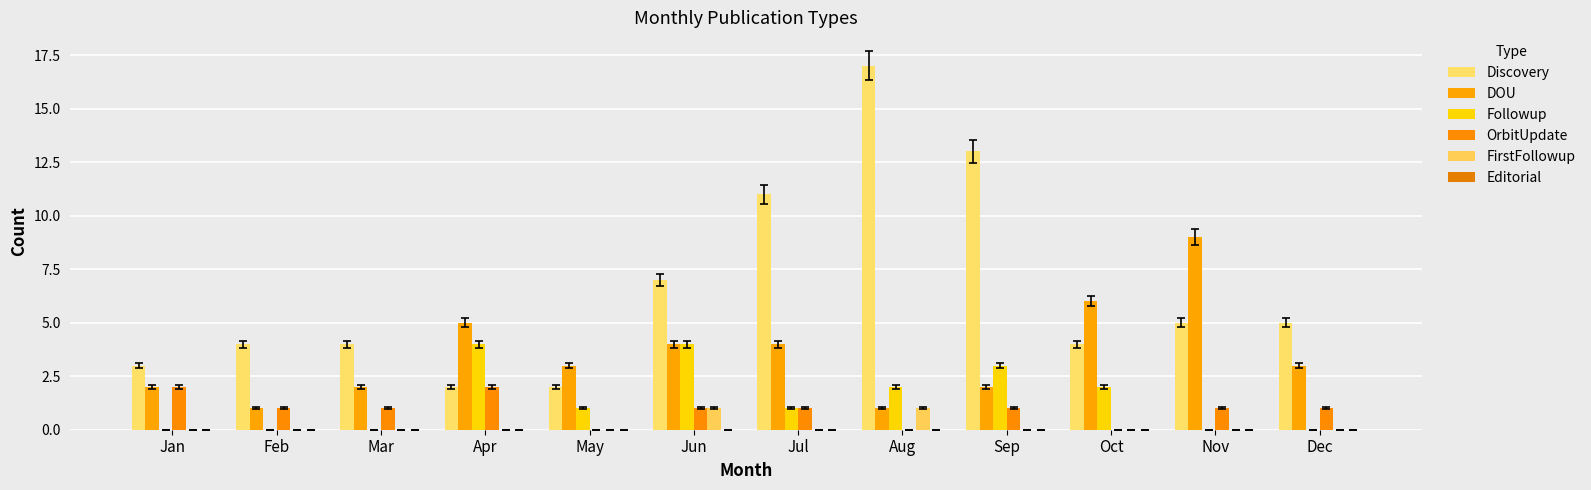

Reading left to right, list all the values displayed in this chart.

Discovery: 3	4	4	2	2	7	11	17	13	4	5	5
DOU: 2	1	2	5	3	4	4	1	2	6	9	3
Followup: 0	0	0	4	1	4	1	2	3	2	0	0
OrbitUpdate: 2	1	1	2	0	1	1	0	1	0	1	1
FirstFollowup: 0	0	0	0	0	1	0	1	0	0	0	0
Editorial: 0	0	0	0	0	0	0	0	0	0	0	0